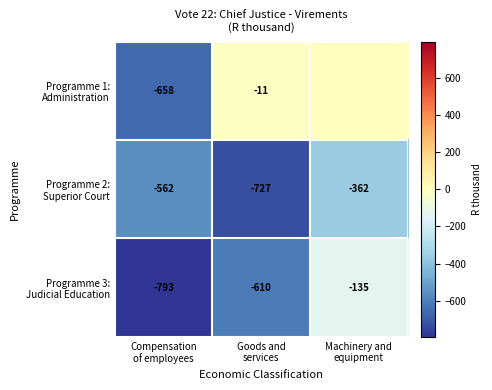

Is it true that Programme 2: Superior Court equals -245 at Machinery and equipment?

False